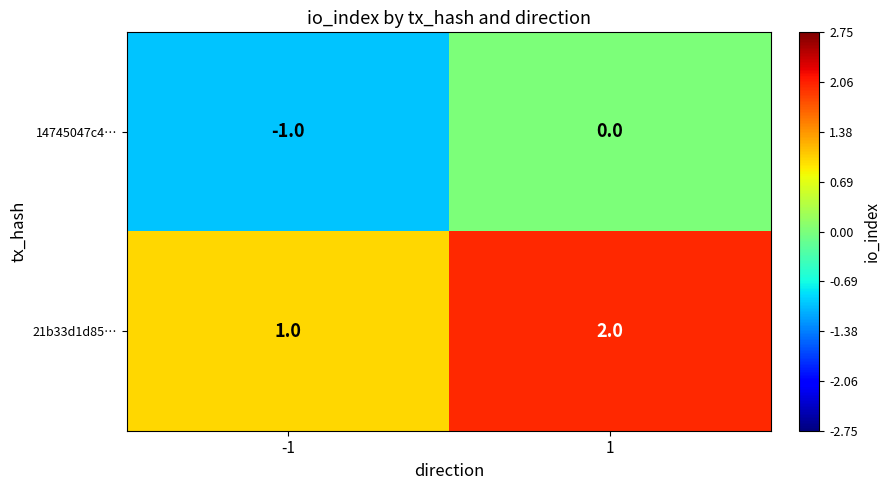

How many data points does each series have?

2